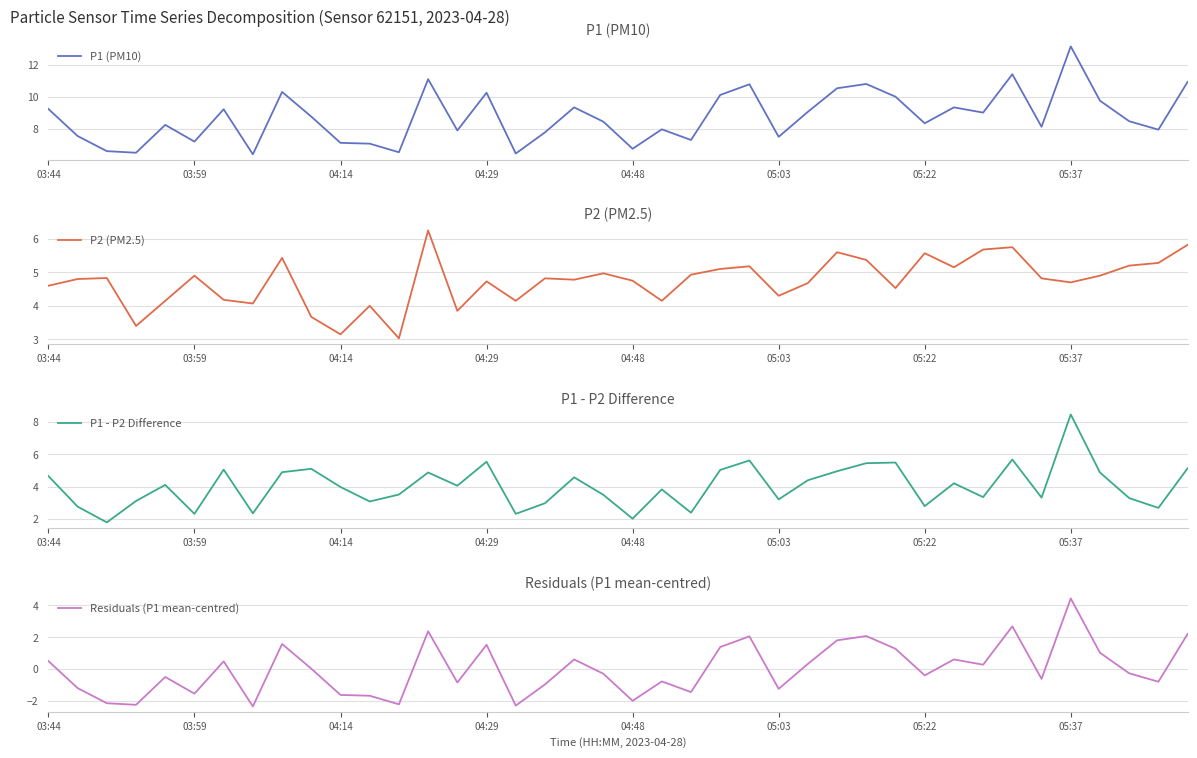

How many interior local valleys does the P2 (PM2.5) series have?

12